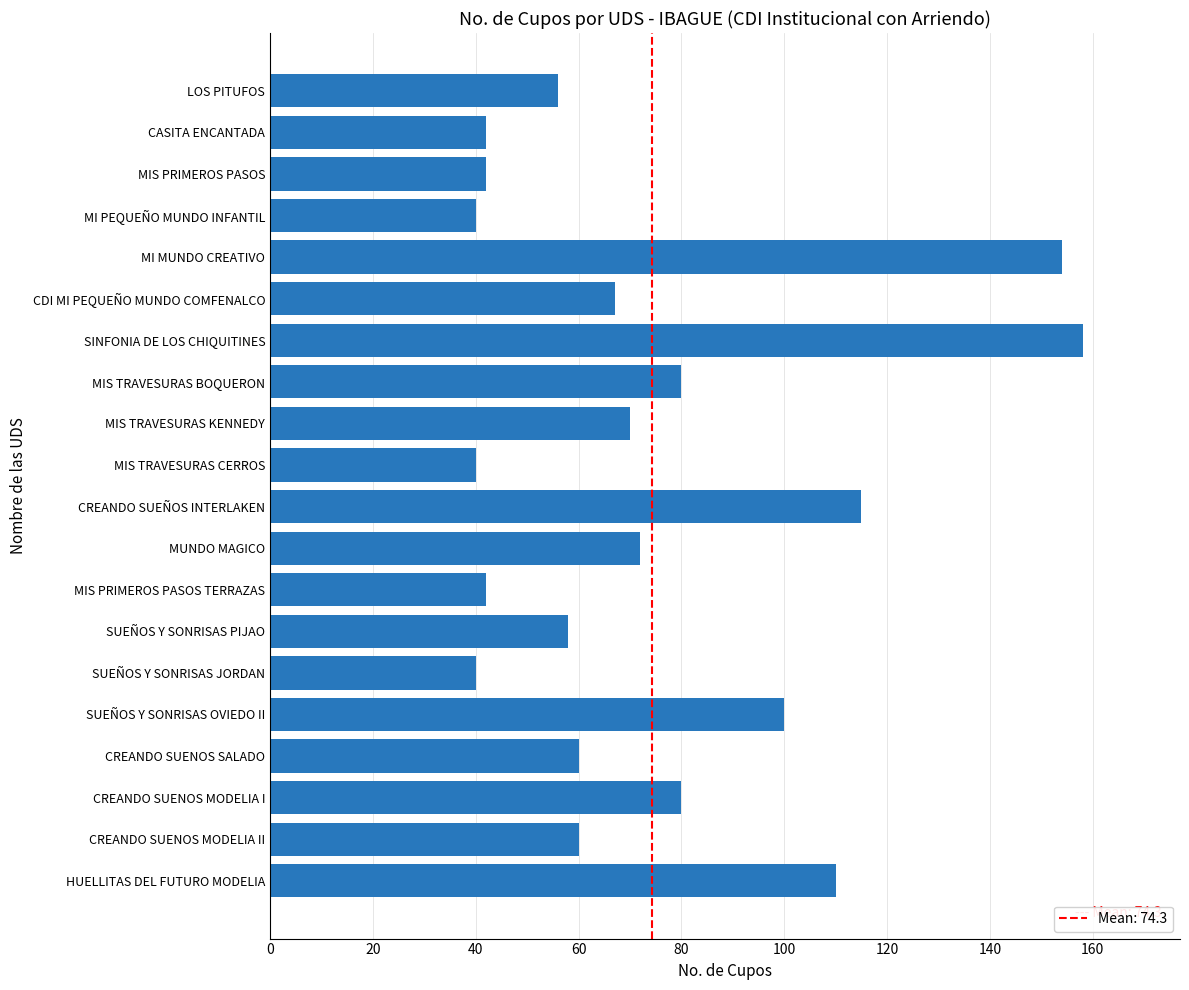

True or false: the data shows 16 at LOS PITUFOS.

False